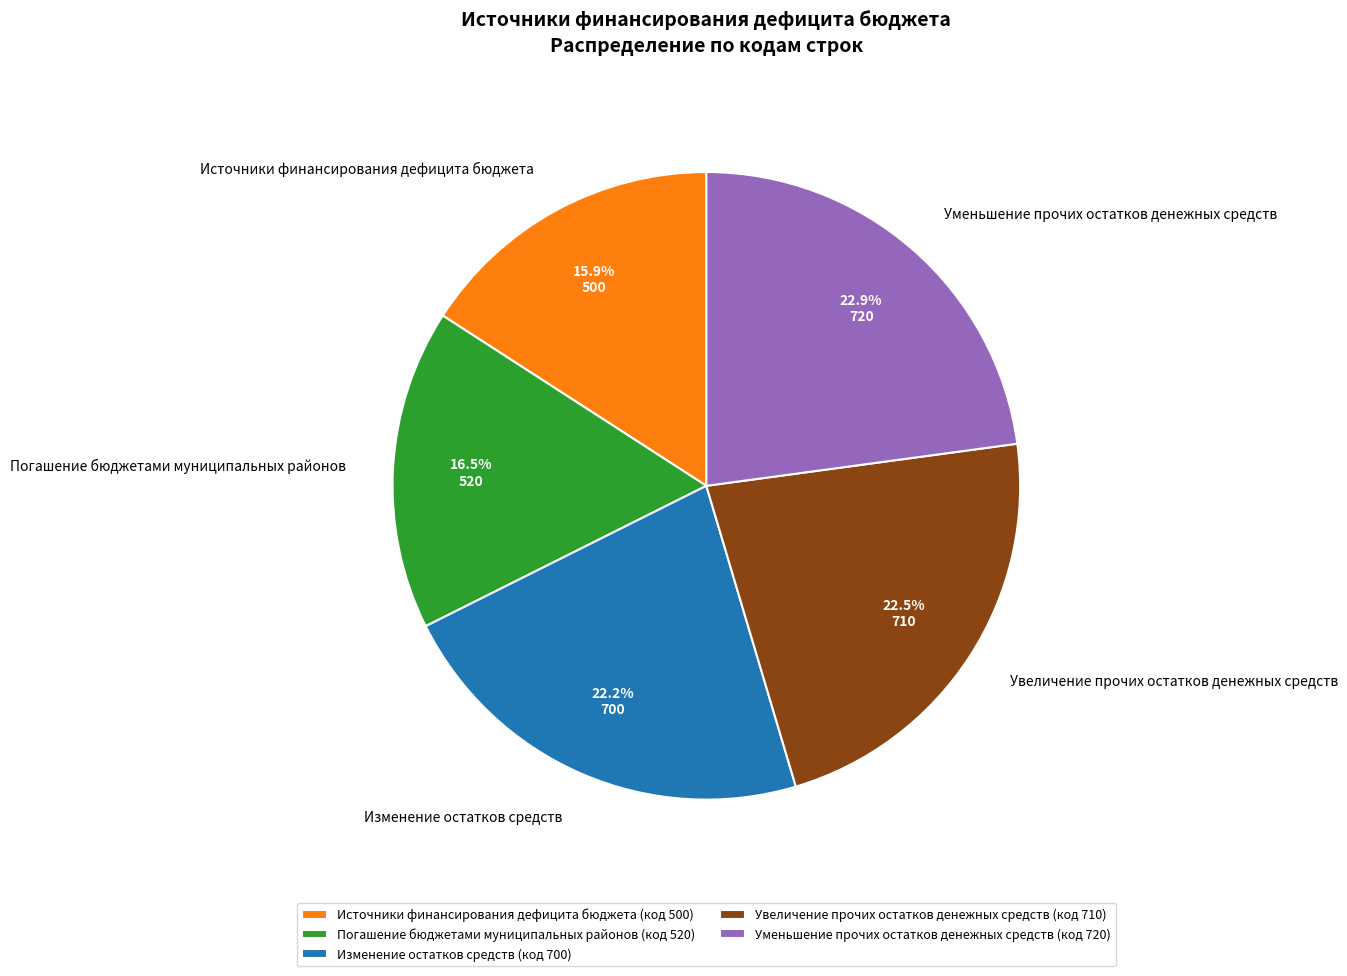

The Уменьшение прочих остатков денежных средств slice represents 11% of the pie. True or false?

False